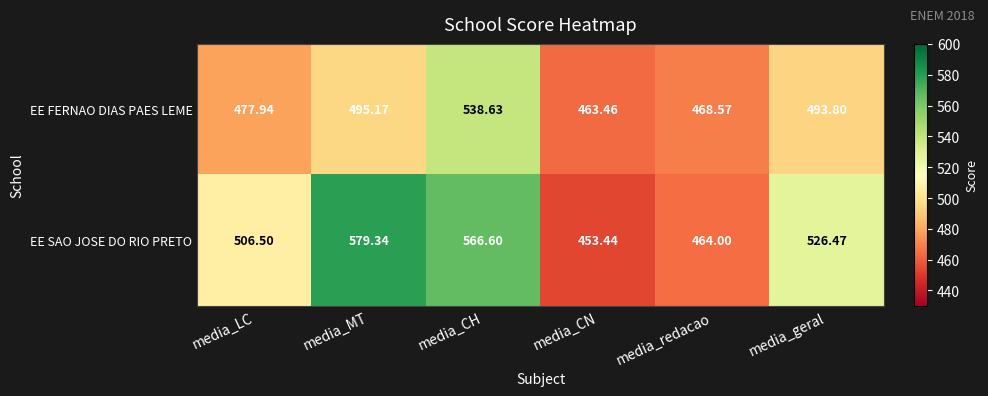

At which label does EE FERNAO DIAS PAES LEME reach its minimum?

media_CN